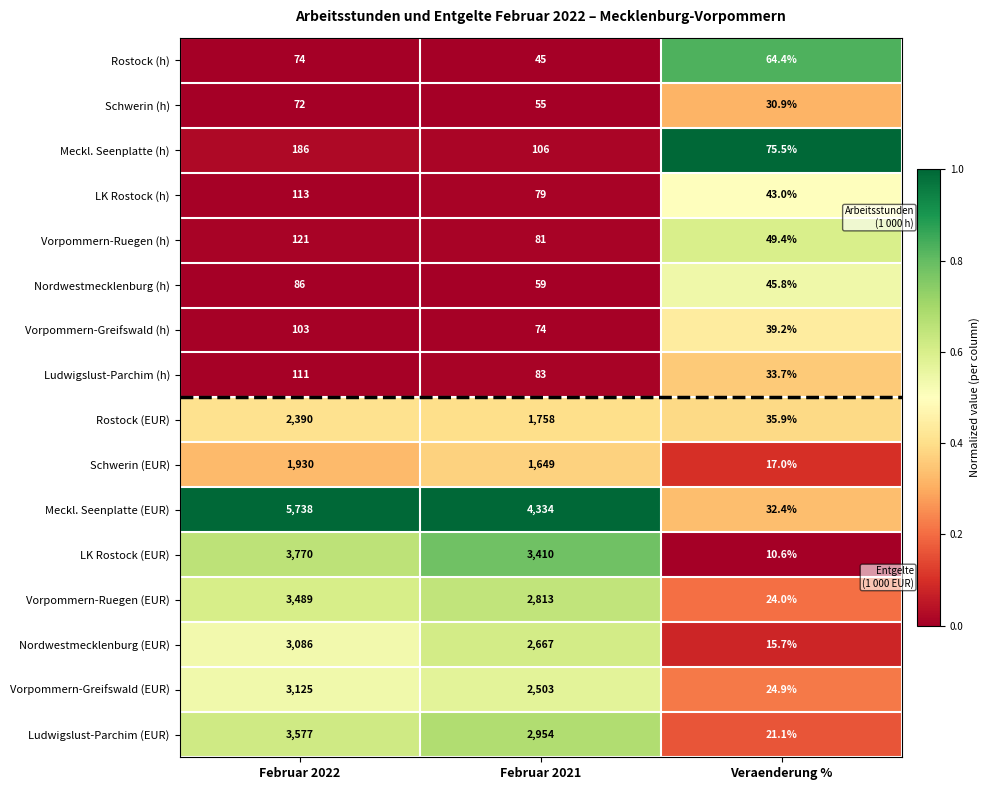

Which series changed the most between Februar 2022 and Veraenderung %?

Meckl. Seenplatte (EUR)